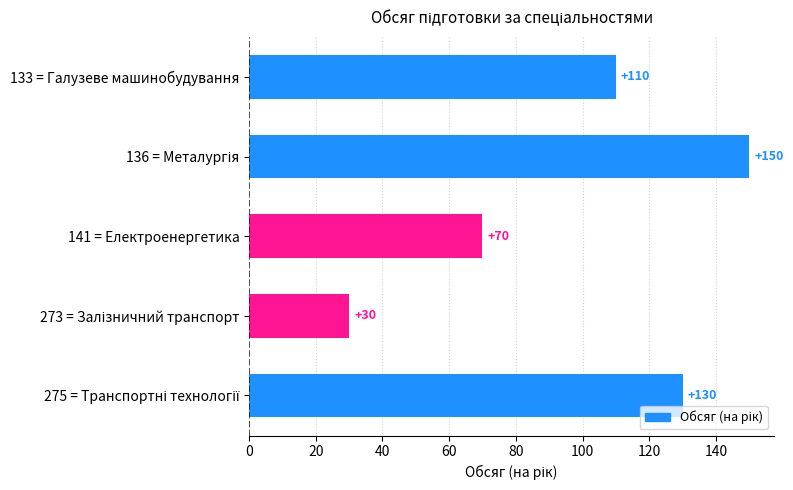

Count the number of categories in the chart.

5